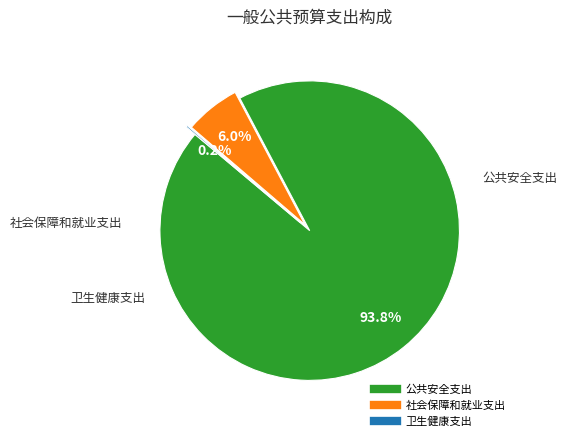

Which slice represents more than half of the pie?

公共安全支出